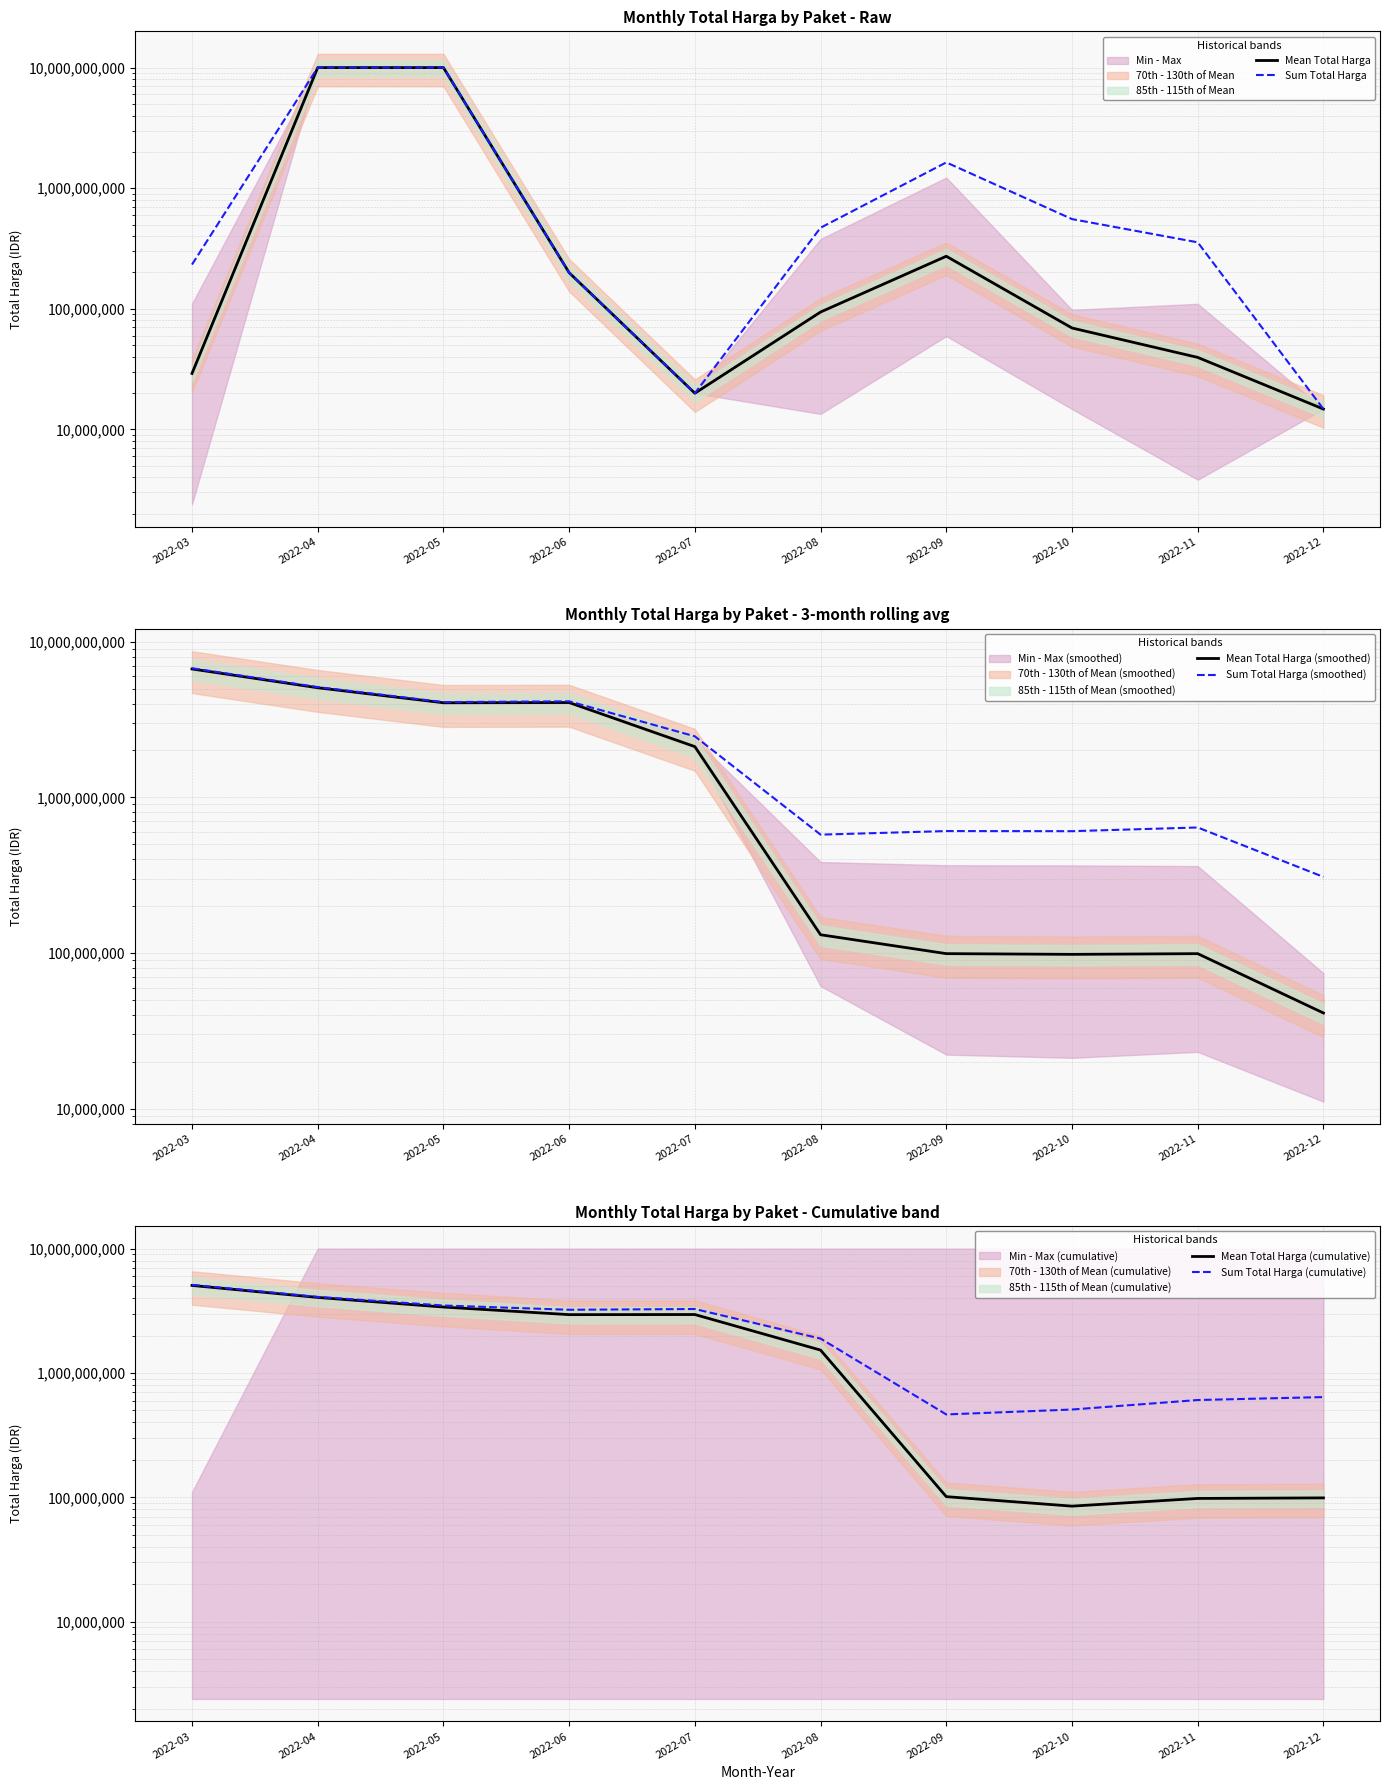

What is the highest value of the Mean Total Harga (smoothed) series?

6676364114.3